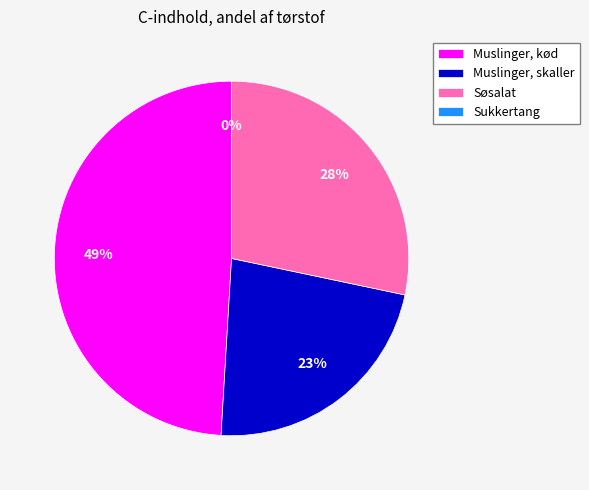

Combined, what portion of the pie is Muslinger, skaller and Sukkertang?

22.6%